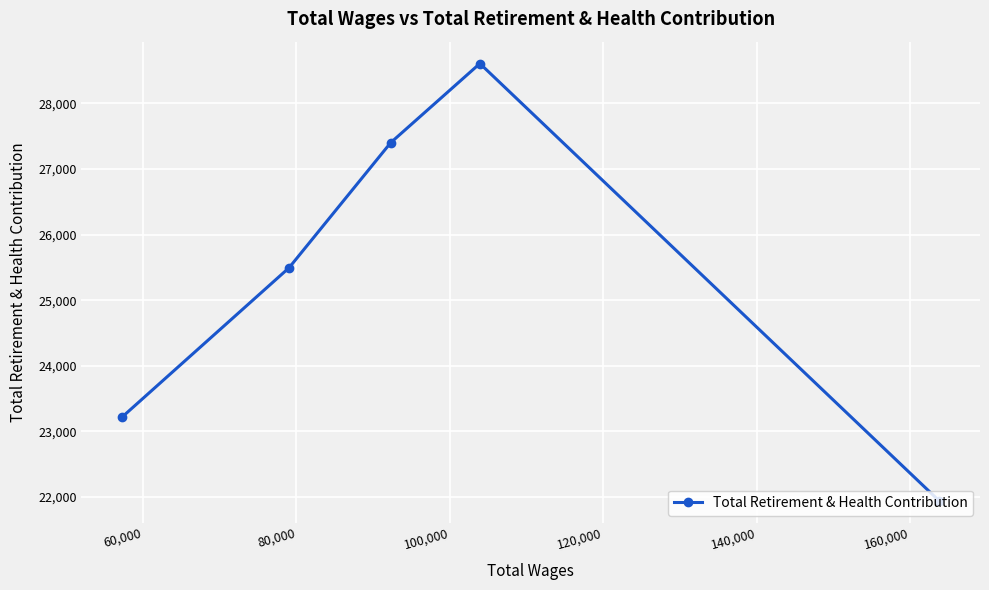

What is the average value?

25334